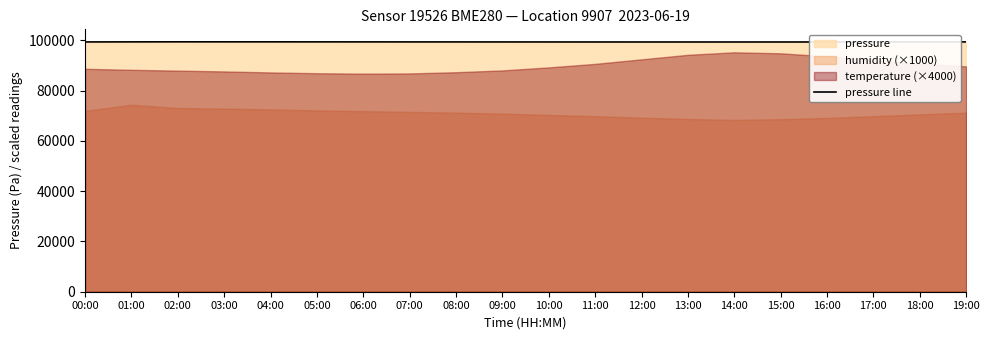

What is the smallest value displayed?

99293.0